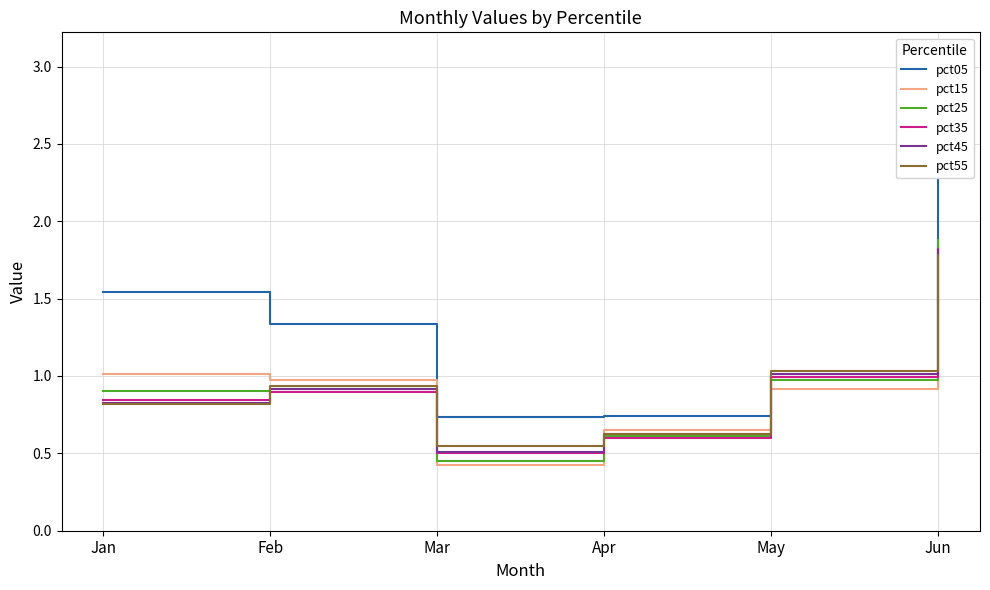

Reading left to right, extract all data points from this chart.

pct05: Jan=1.5	Feb=1.3	Mar=0.7	Apr=0.7	May=1.0	Jun=3.1
pct15: Jan=1.0	Feb=1.0	Mar=0.4	Apr=0.6	May=0.9	Jun=1.9
pct25: Jan=0.9	Feb=0.9	Mar=0.5	Apr=0.6	May=1.0	Jun=1.9
pct35: Jan=0.8	Feb=0.9	Mar=0.5	Apr=0.6	May=1.0	Jun=1.8
pct45: Jan=0.8	Feb=0.9	Mar=0.5	Apr=0.6	May=1.0	Jun=1.8
pct55: Jan=0.8	Feb=0.9	Mar=0.5	Apr=0.6	May=1.0	Jun=1.8